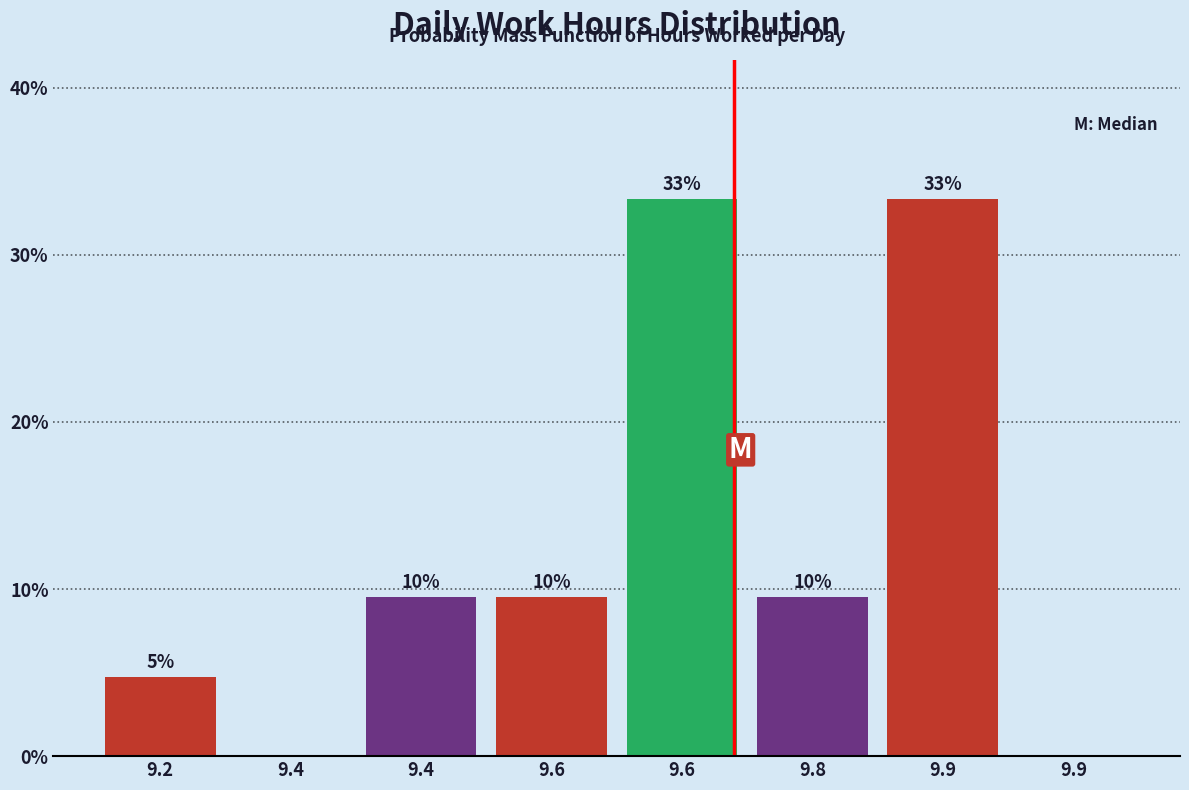

Are the bars horizontal?

No